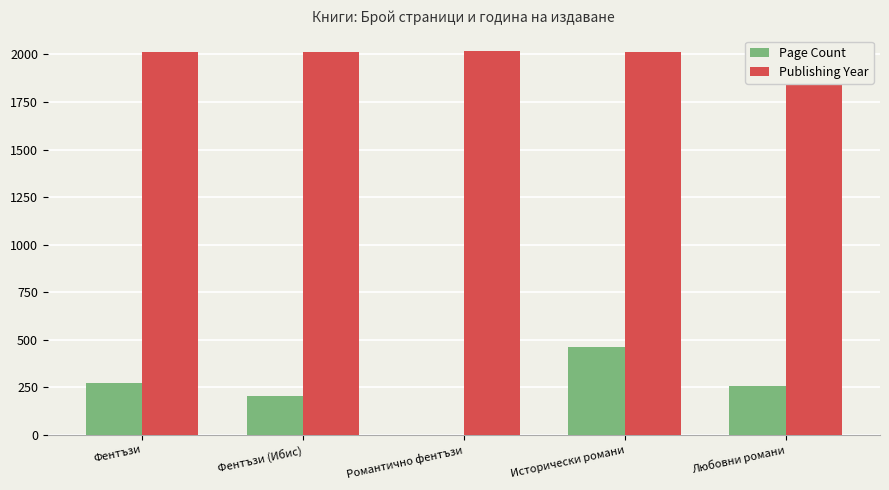

What are all the series names shown in the legend?

Page Count, Publishing Year